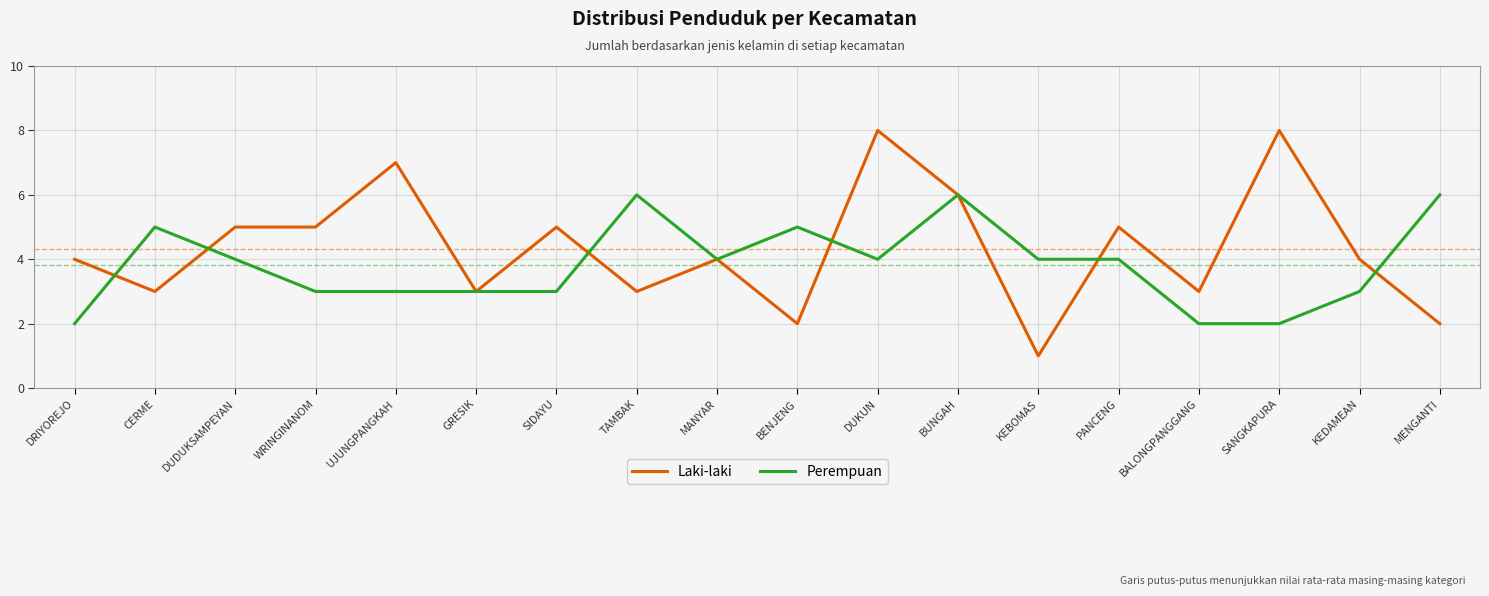

What is the spread (max minus min) of values at WRINGINANOM?

2